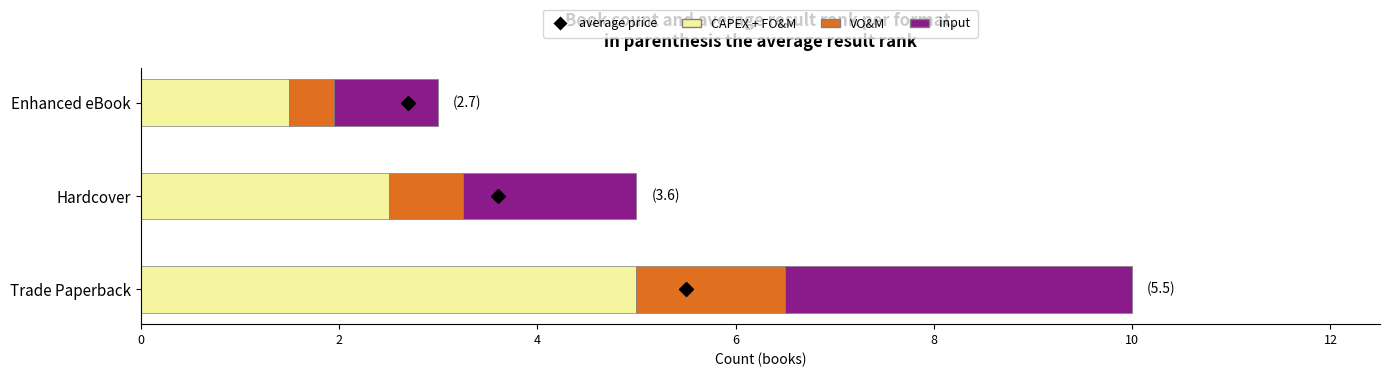

Is it true that CAPEX + FO&M equals 3.5 at Hardcover?

False